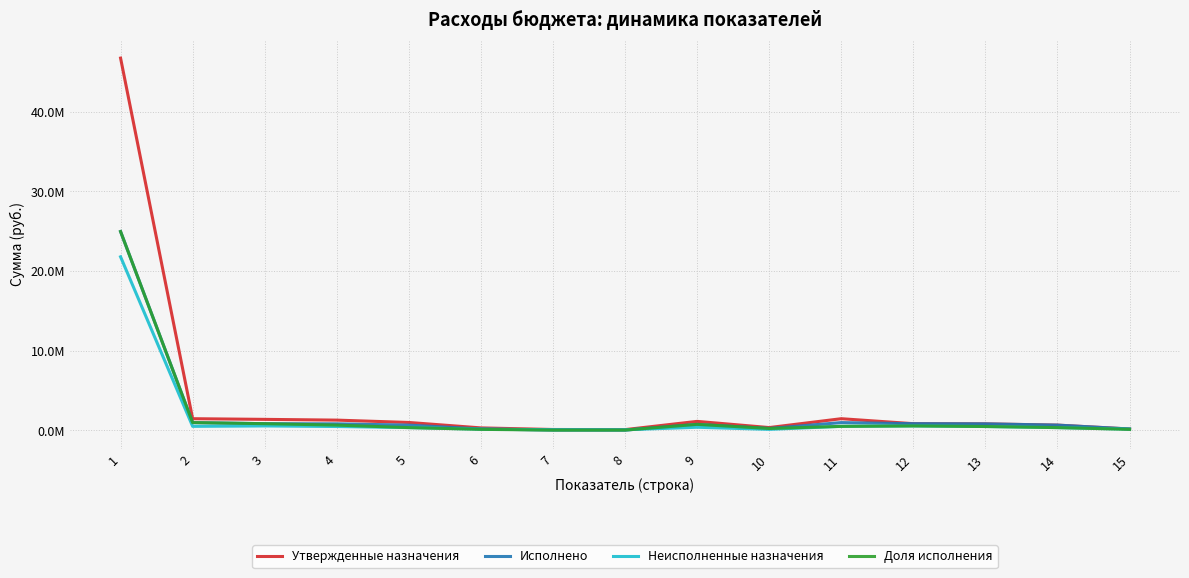

What is the difference between the maximum and minimum values in the Утвержденные назначения series?

46625348.9